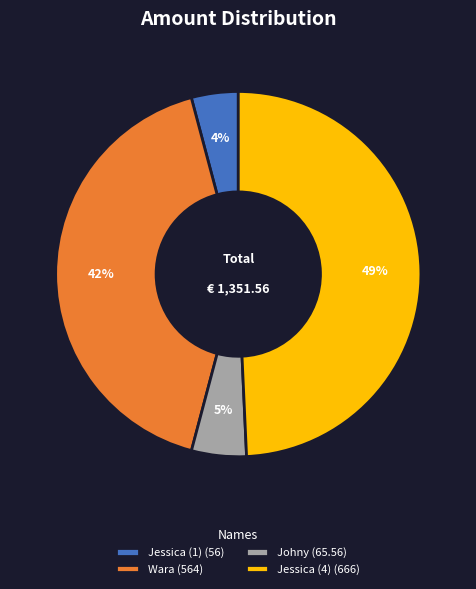

What percentage is the Johny slice, to the nearest percent?

5%